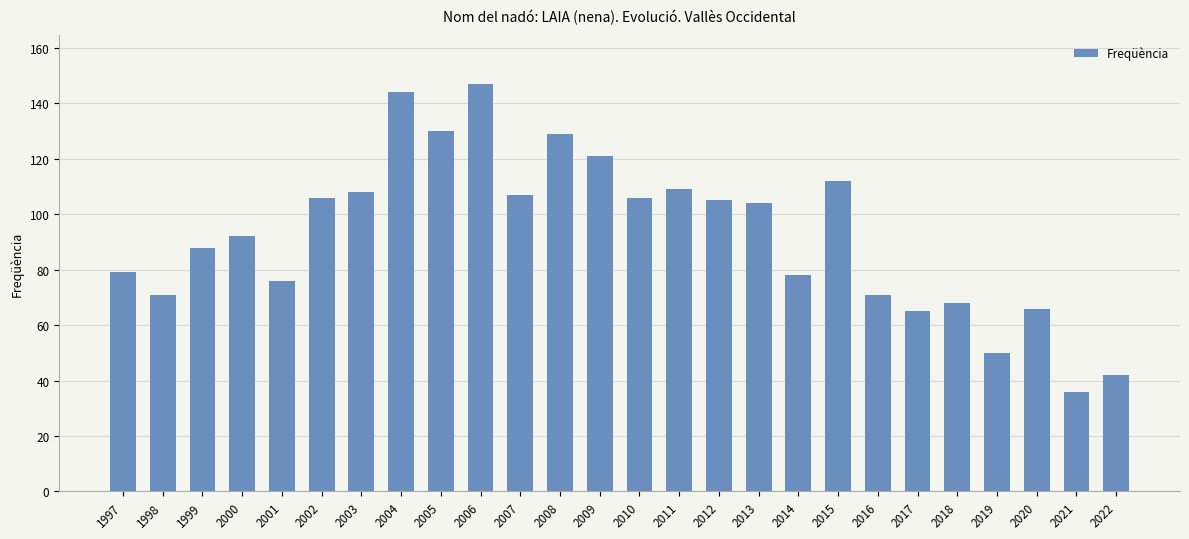

Approximately how many times larger is the value at 2005 compared to 2018?

1.9